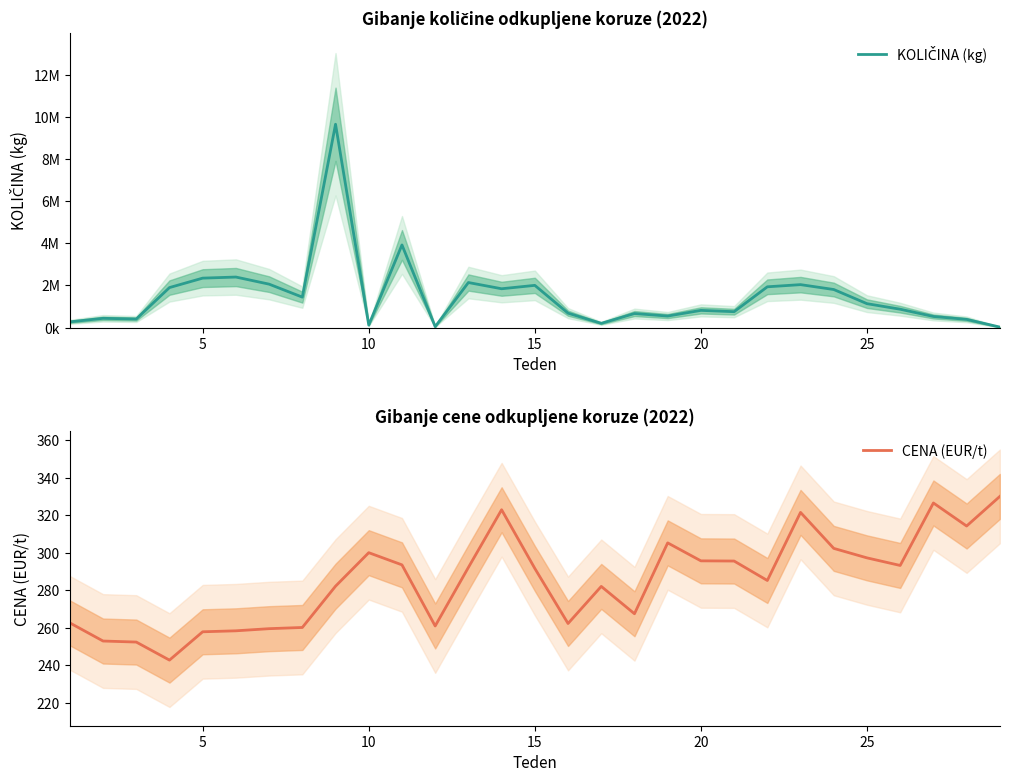

Does the chart display data point markers on the line(s)?

No